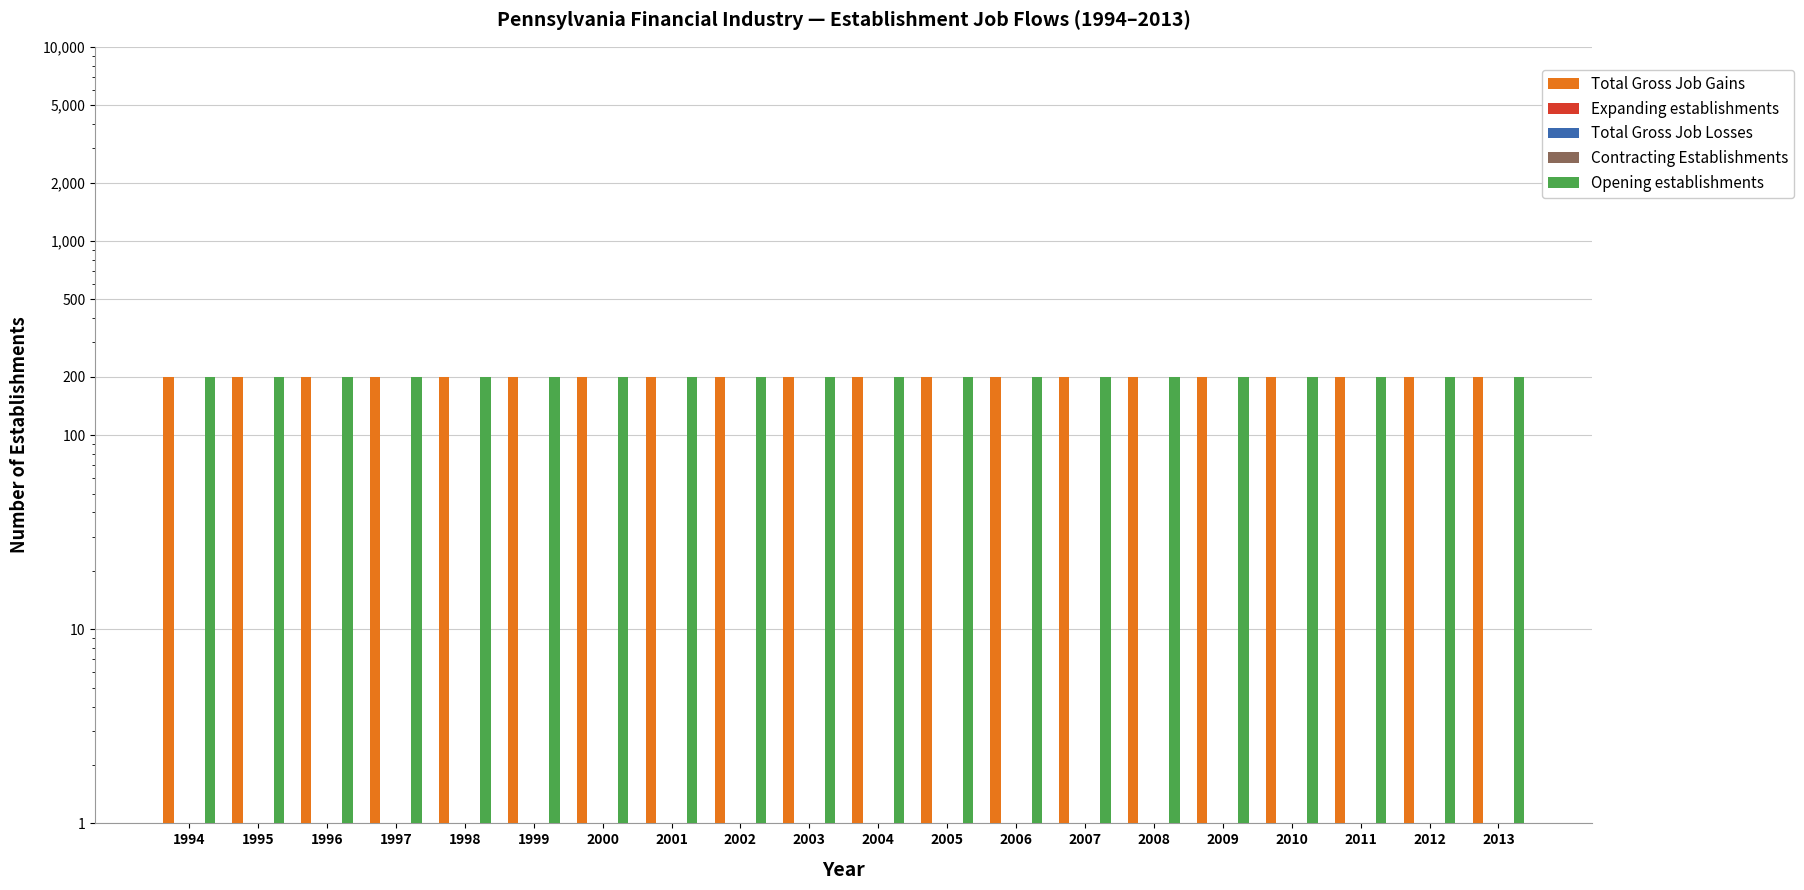

Does the chart contain stacked bars?

No